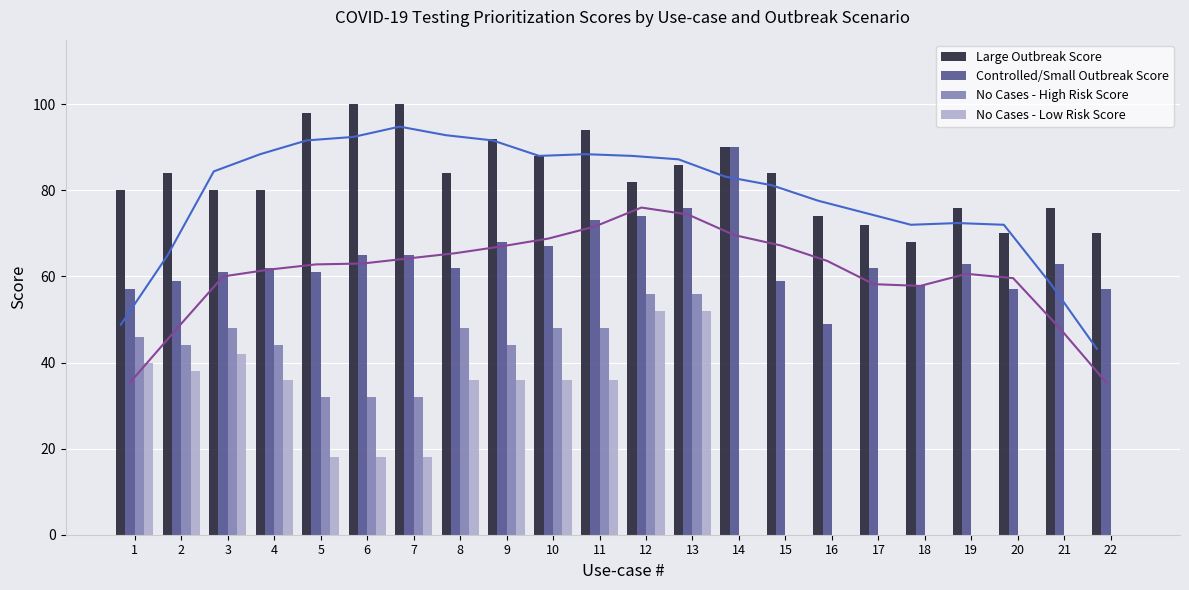

How many bars are there in each group?

4